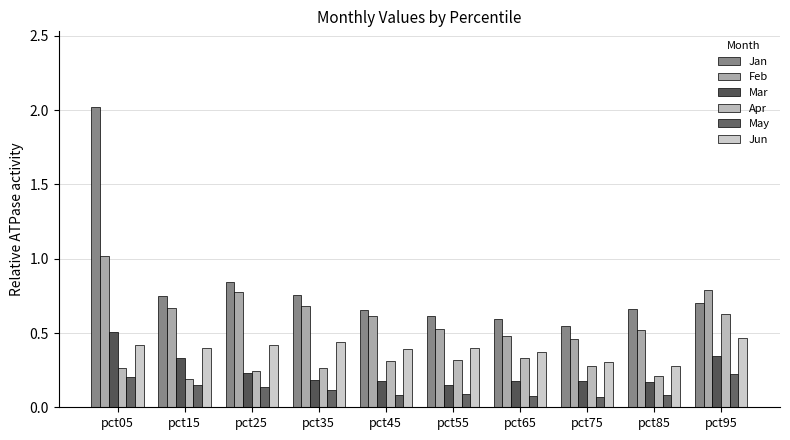

What is the minimum value for Jun?

0.3